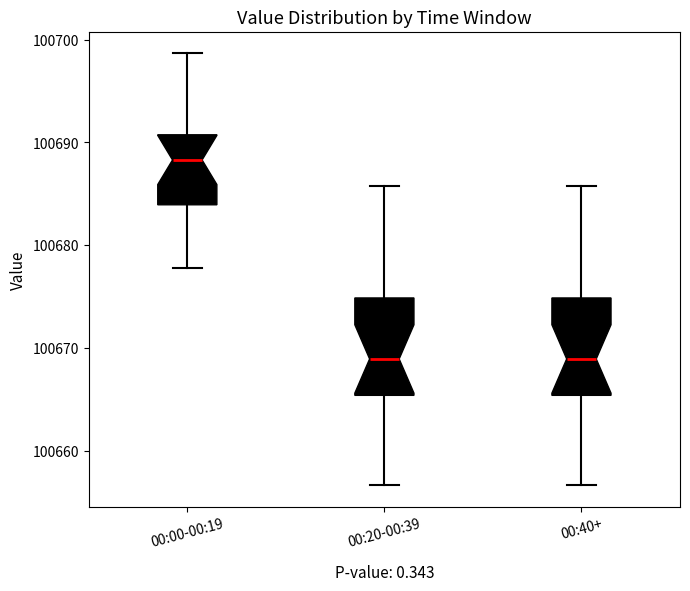

Where does the upper whisker of the box for 00:20-00:39 end on the y-axis? The values are not printed on the chart, so give them approximately, as read against the axis.

100686